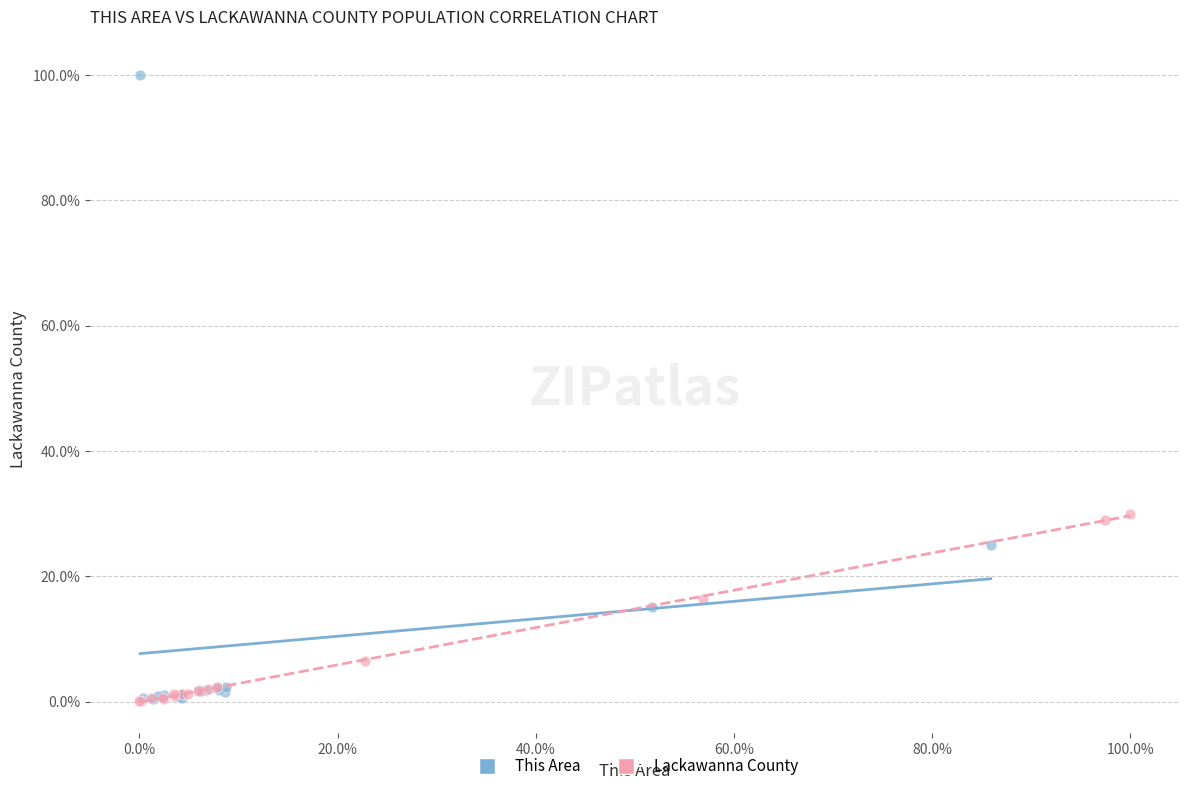

What are all the series names shown in the legend?

This Area, Lackawanna County